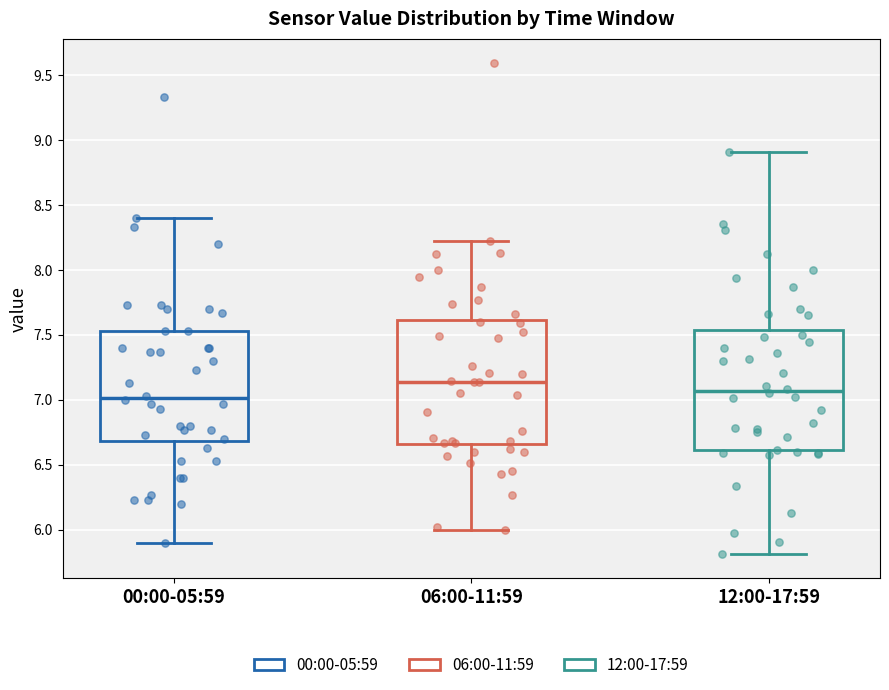

Where is the lower edge of the box for 12:00-17:59 on the y-axis? The values are not printed on the chart, so give them approximately, as read against the axis.

6.60